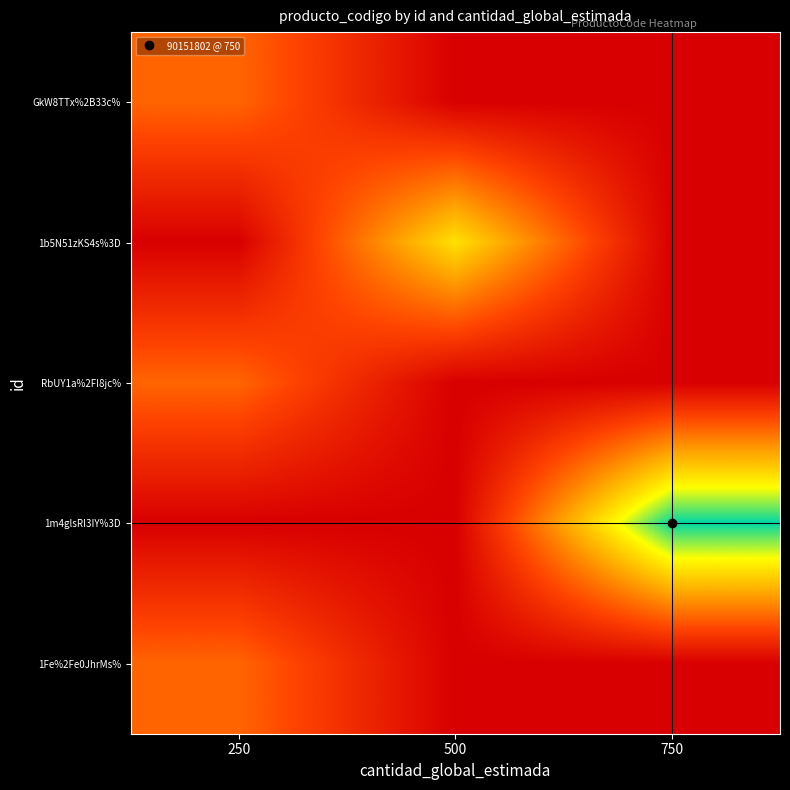

List the series in order of their peak value, lowest first.

GkW8TTx%2B33c%, RbUY1a%2FI8jc%, 1Fe%2Fe0JhrMs%, 1b5N51zKS4s%3D, 1m4glsRI3IY%3D